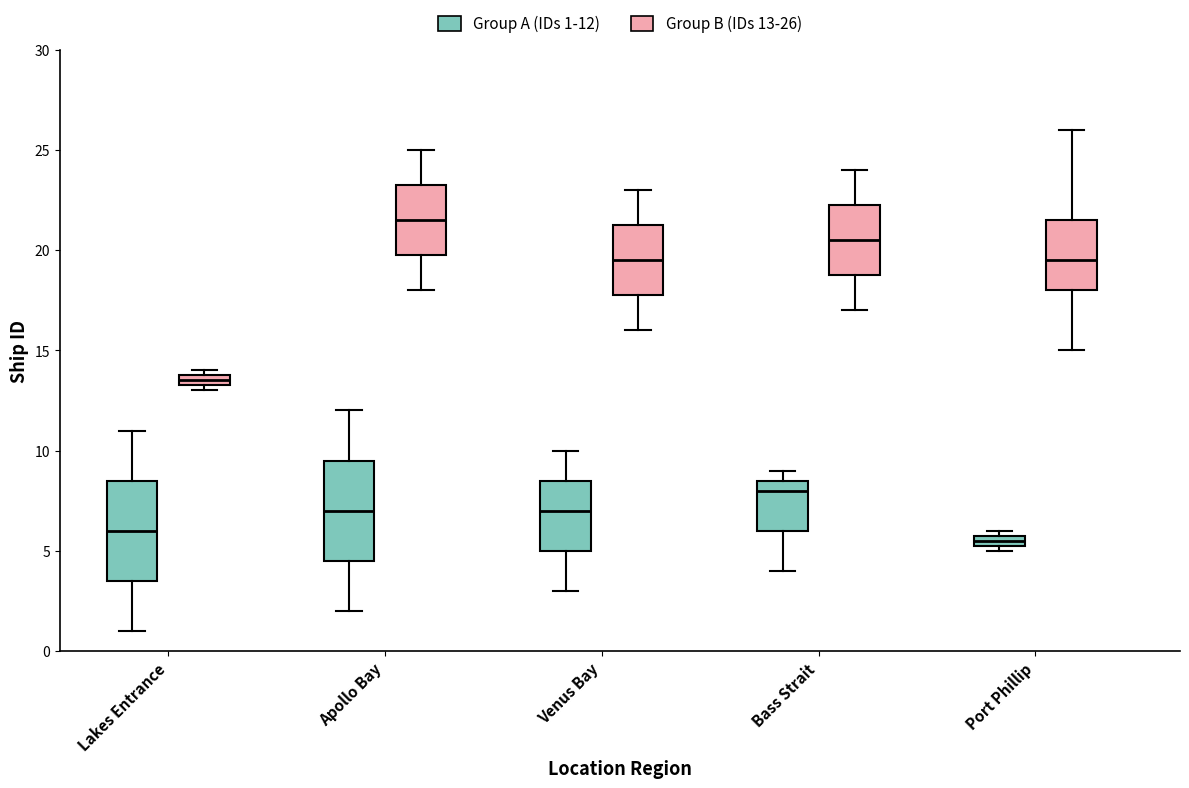

Which box's median line is the lowest?

Port Phillip (Group A (IDs 1-12))